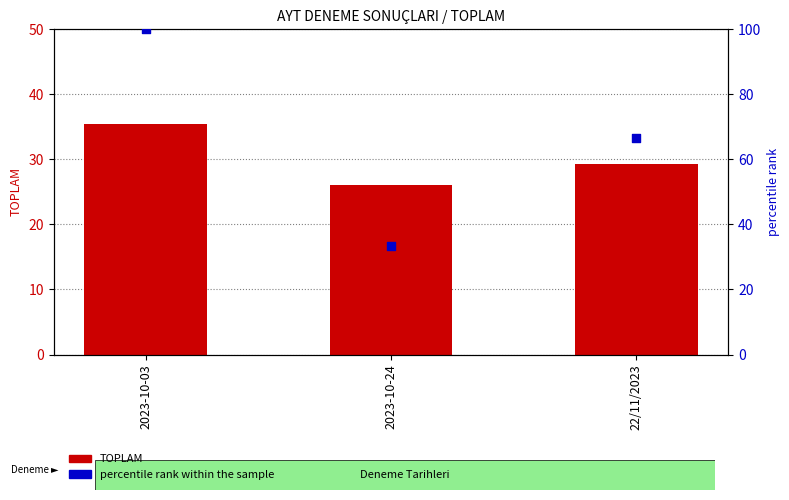

At how many categories does at least one series exceed 47?

2